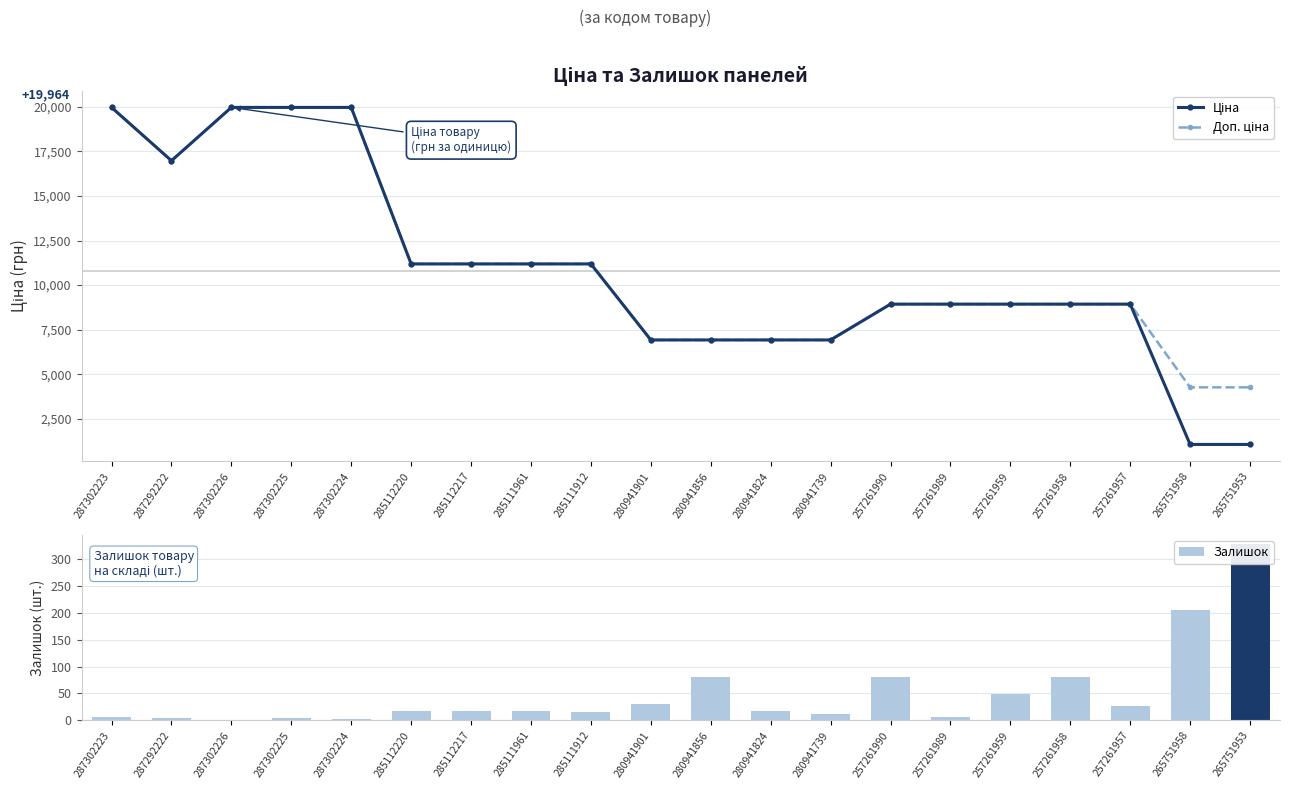

What is the sum of all Доп. ціна values?

222497.8